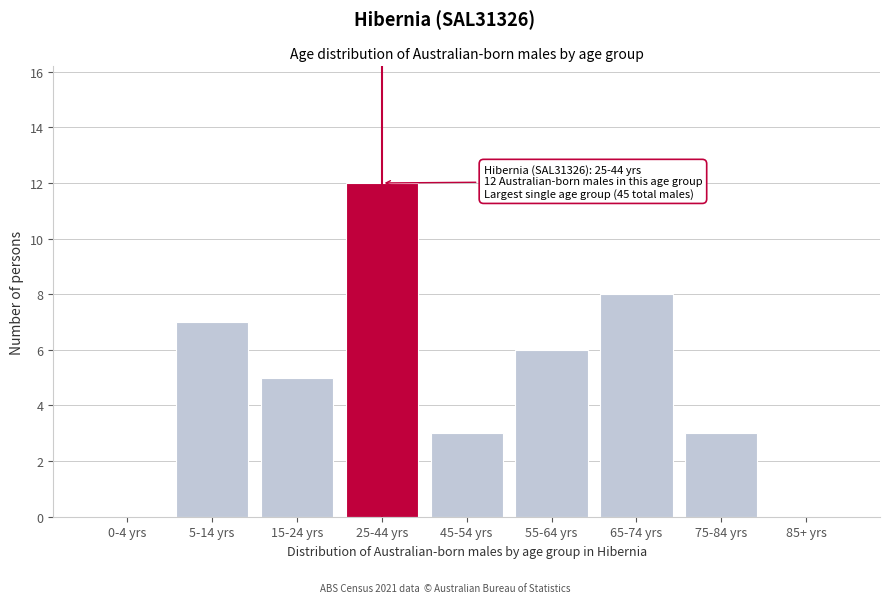

Reading left to right, extract all data points from this chart.

0-4 yrs=0	5-14 yrs=7	15-24 yrs=5	25-44 yrs=12	45-54 yrs=3	55-64 yrs=6	65-74 yrs=8	75-84 yrs=3	85+ yrs=0